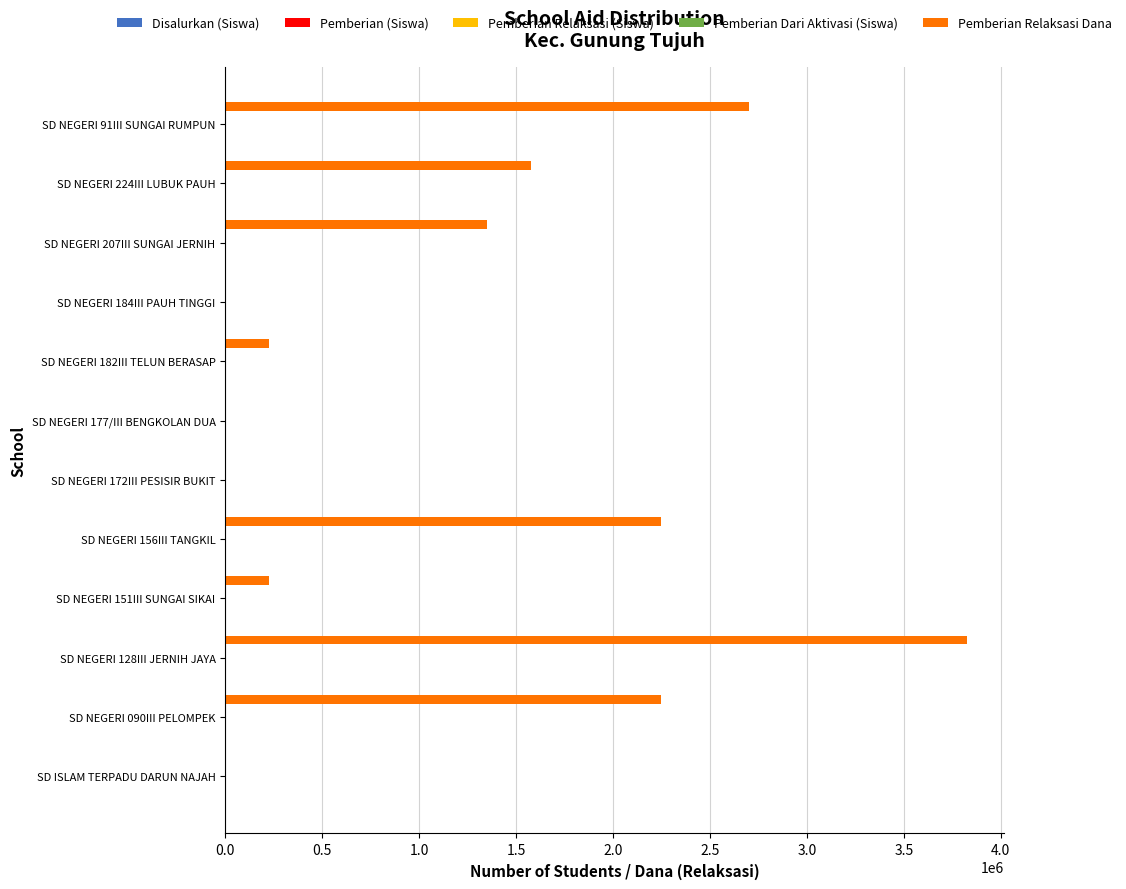

Count the number of data series in this chart.

4